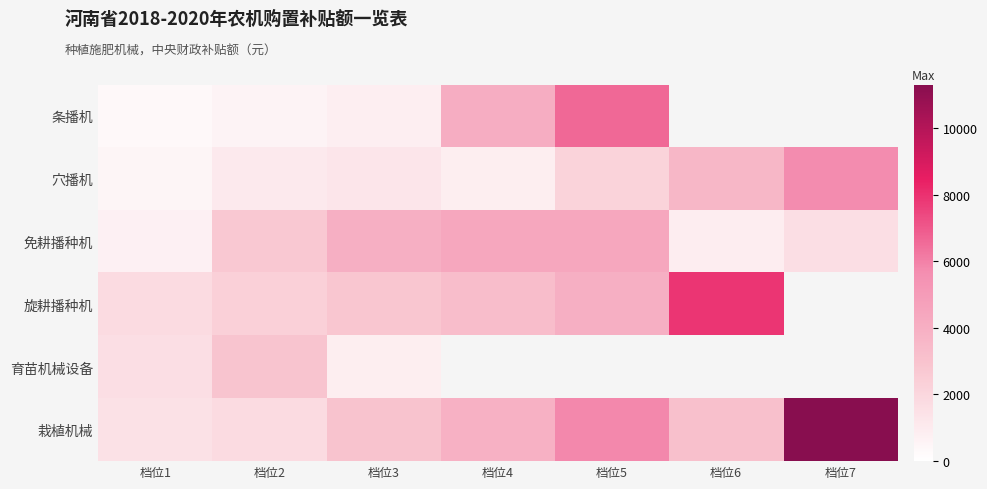

What is the maximum value shown in the chart?

11300.0